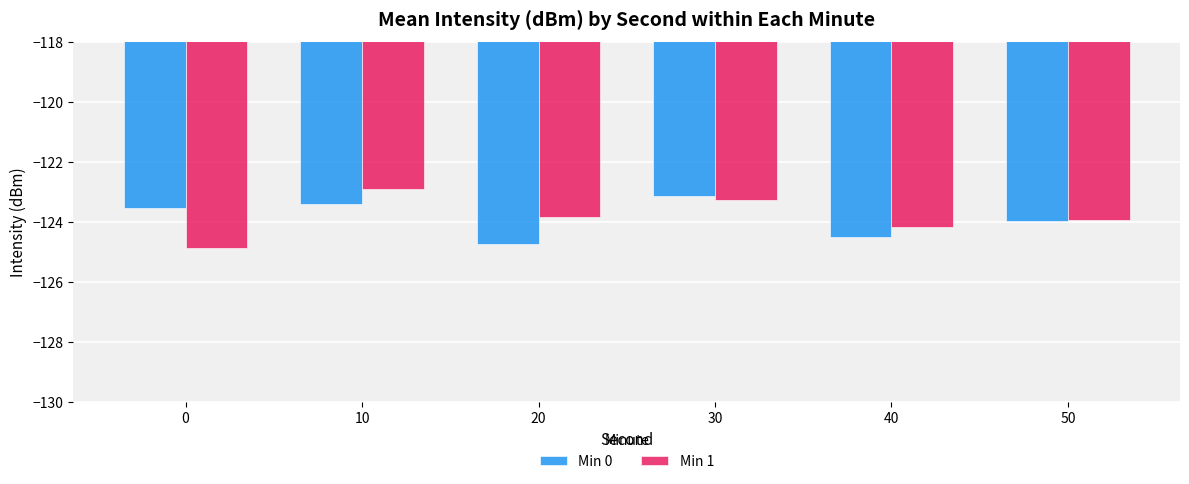

Does the chart contain stacked bars?

No